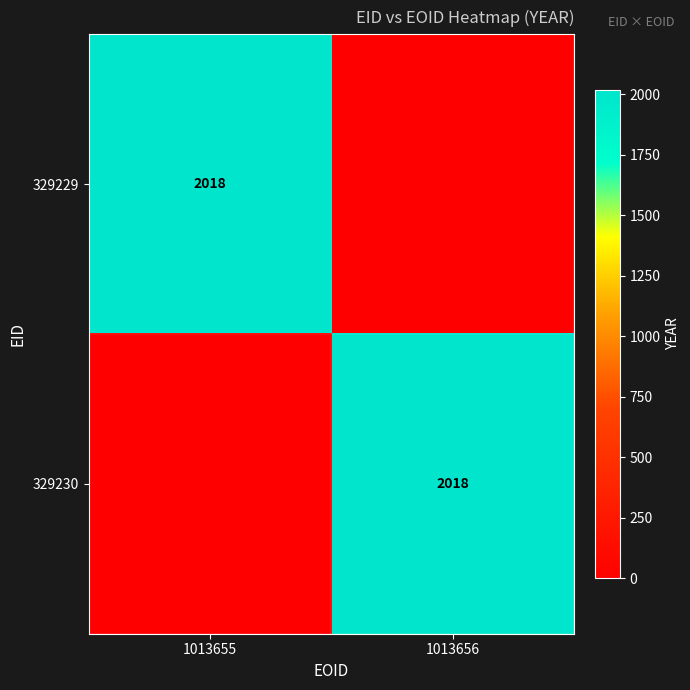

What is the difference between the highest and lowest values at 1013655?

2018